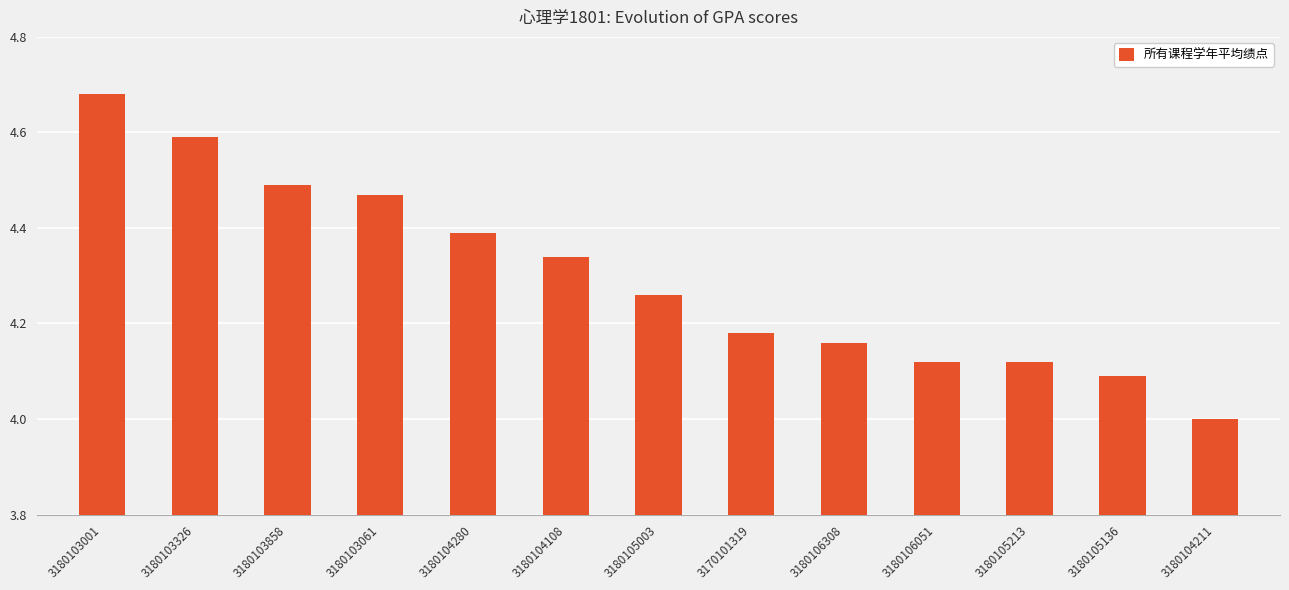

What is the label of the 3rd bar from the left?

3180103858